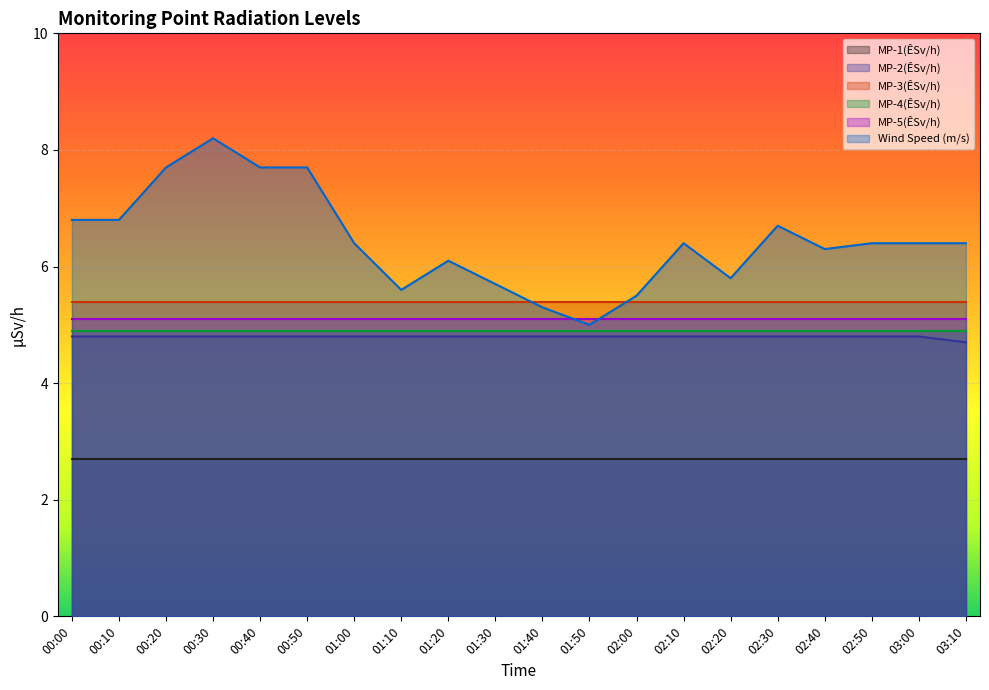

What is the difference between the maximum and minimum values in the MP-2(ÊSv/h) series?

0.1